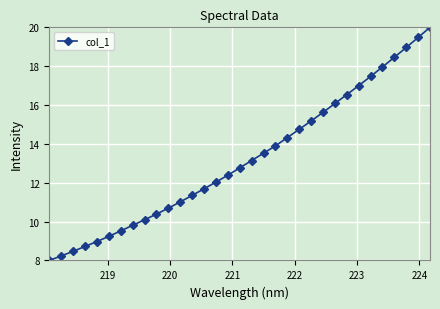

What is the average value?

13.2